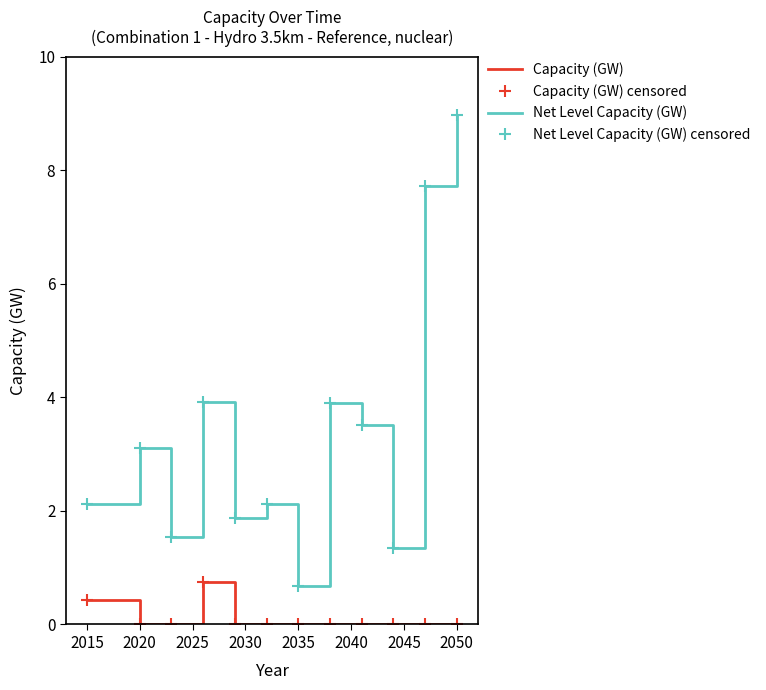

What are all the series names shown in the legend?

Capacity (GW), Capacity (GW) censored, Net Level Capacity (GW), Net Level Capacity (GW) censored